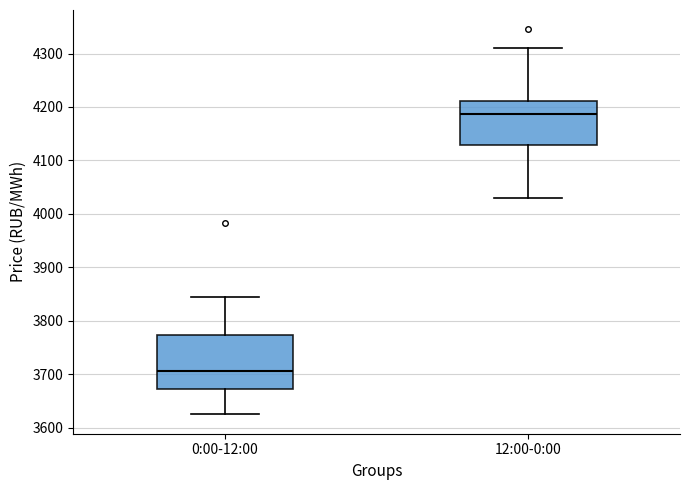

Which box has the highest median line?

12:00-0:00